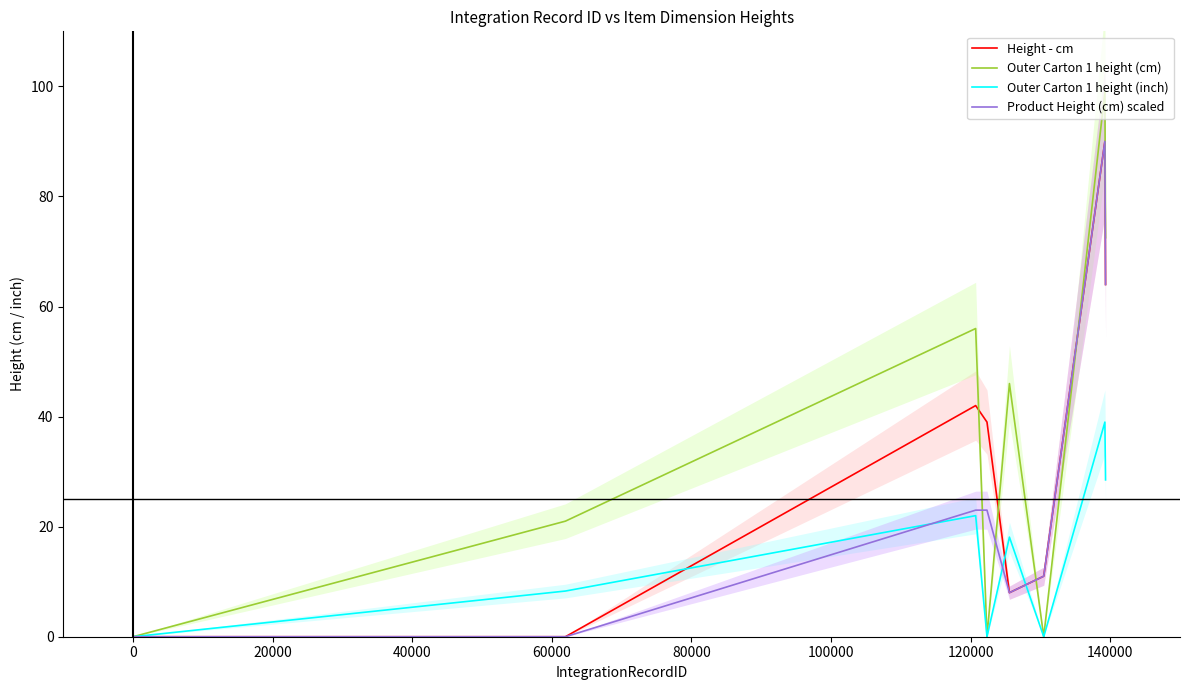

Reading right to left, list all the values displayed in this chart.

Height - cm: 64.0	90.0	11.0	8.0	39.0	42.0	0.0	0.0
Outer Carton 1 height (cm): 72.5	99.0	0.0	46.0	0.0	56.0	21.0	0.0
Outer Carton 1 height (inch): 28.5	39.0	0.0	18.1	0.0	22.0	8.3	0.0
Product Height (cm) scaled: 64.0	90.0	11.0	8.0	23.0	23.0	0.0	0.0